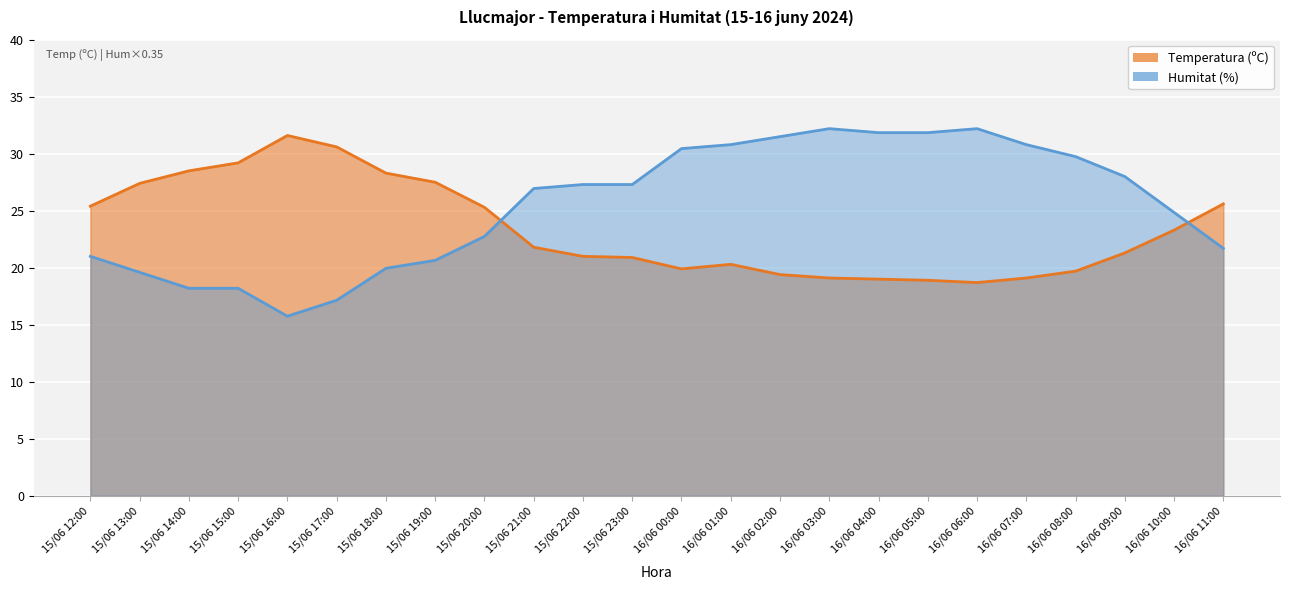

At which label is Humitat (%) closest to 23?

15/06 20:00